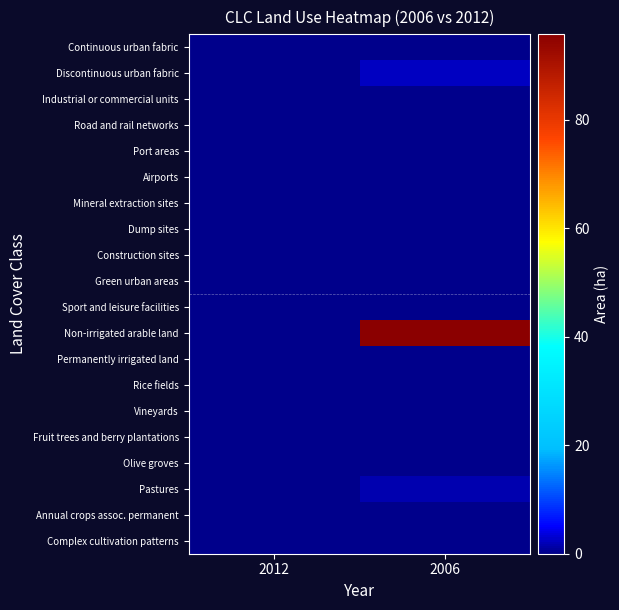

Which category has the lowest value across all series?

2012